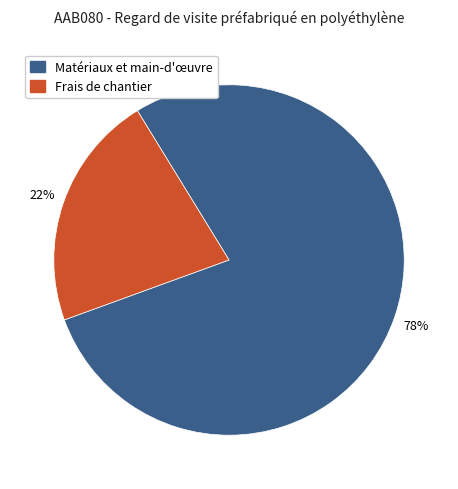

Does any single category account for the majority?

Yes